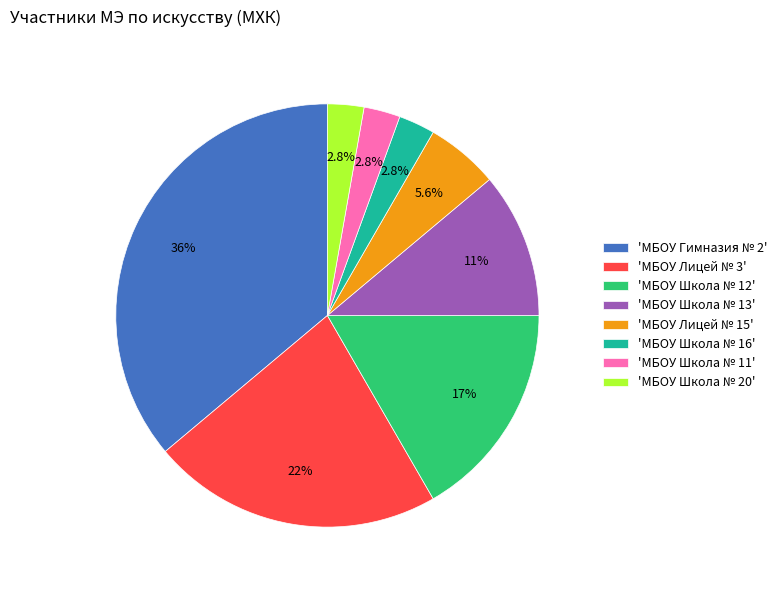

Which category has the biggest portion of the pie?

'МБОУ Гимназия № 2'